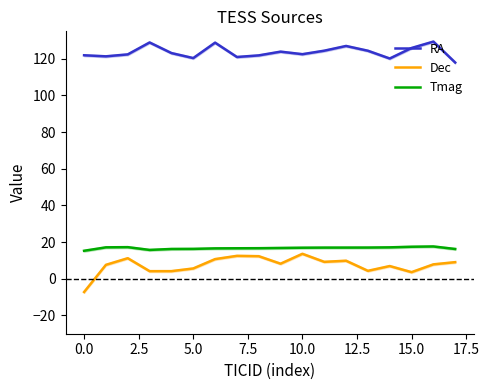

At how many categories does at least one series exceed 35?

18